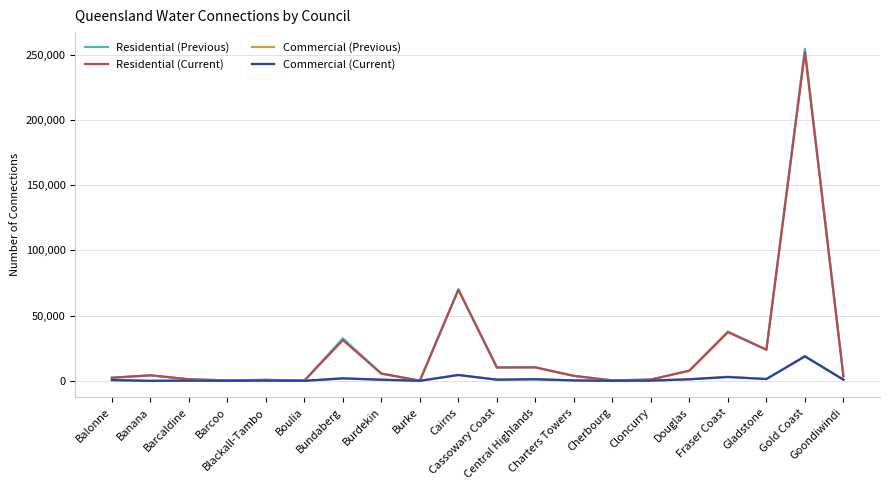

True or false: Commercial (Current) has more than 2 interior local peaks.

True